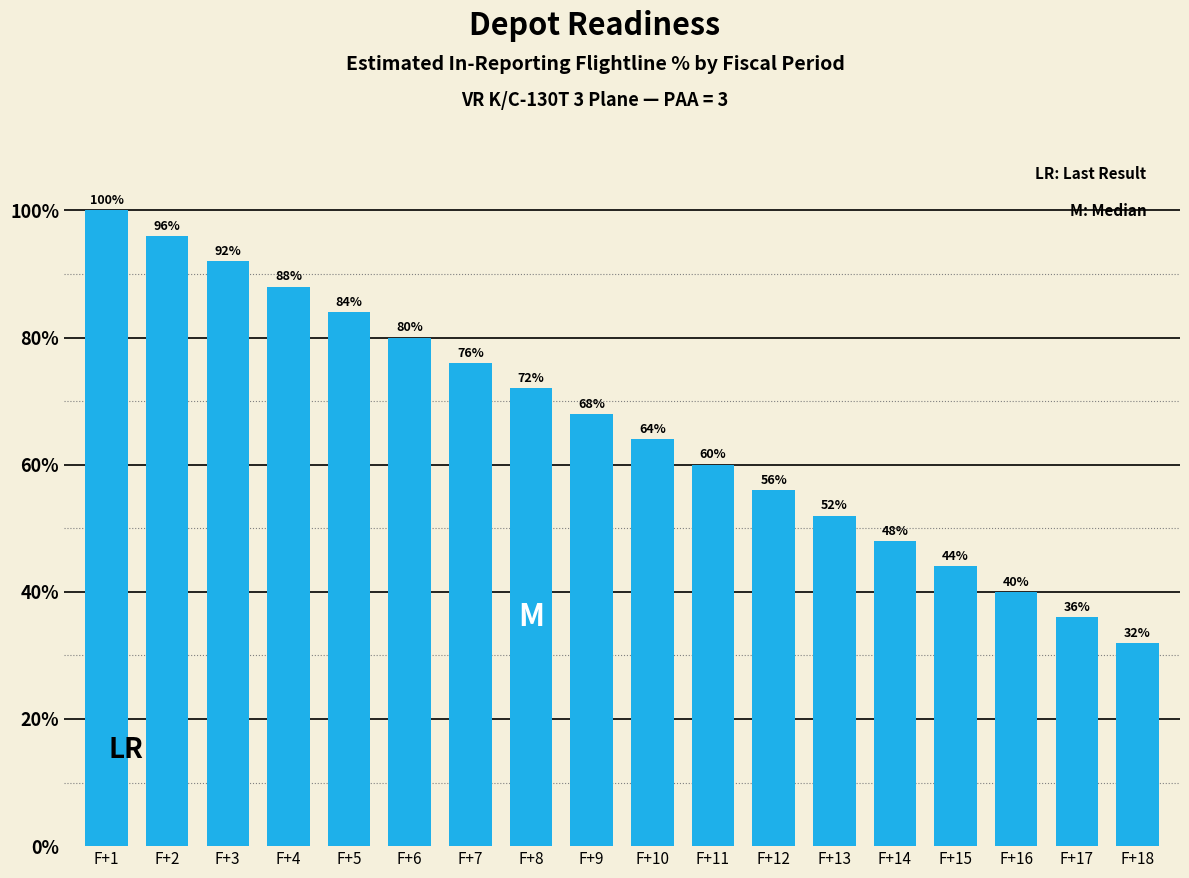

Reading right to left, list all the values displayed in this chart.

F+18=32.0	F+17=36.0	F+16=40.0	F+15=44.0	F+14=48.0	F+13=52.0	F+12=56.0	F+11=60.0	F+10=64.0	F+9=68.0	F+8=72.0	F+7=76.0	F+6=80.0	F+5=84.0	F+4=88.0	F+3=92.0	F+2=96.0	F+1=100.0